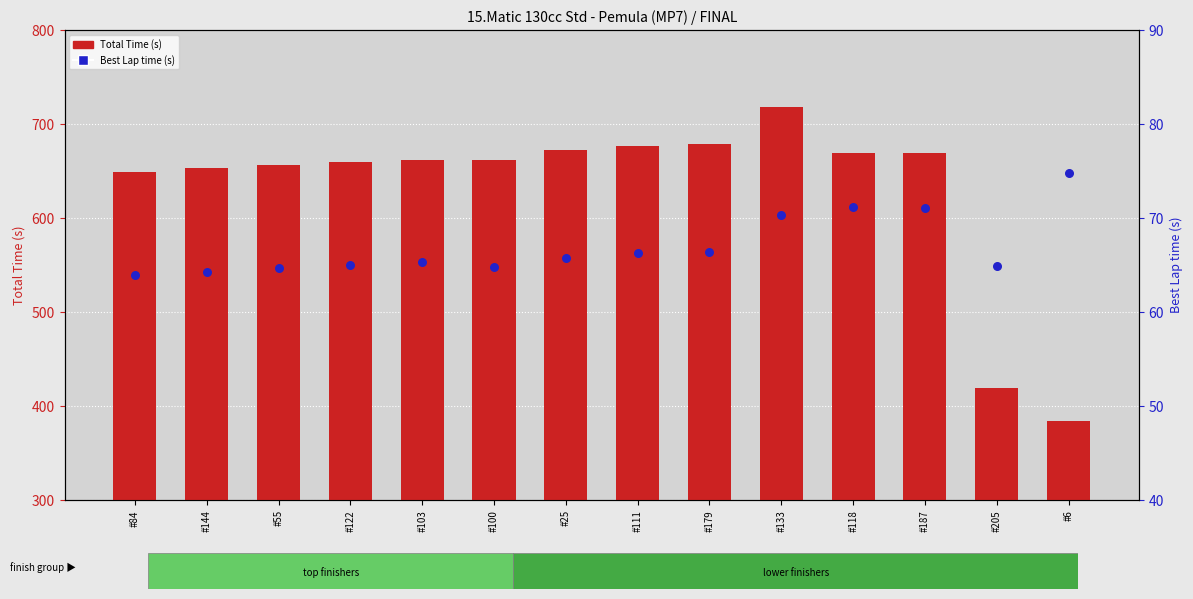

What are all the series names shown in the legend?

Total Time (s), Best Lap time (s)